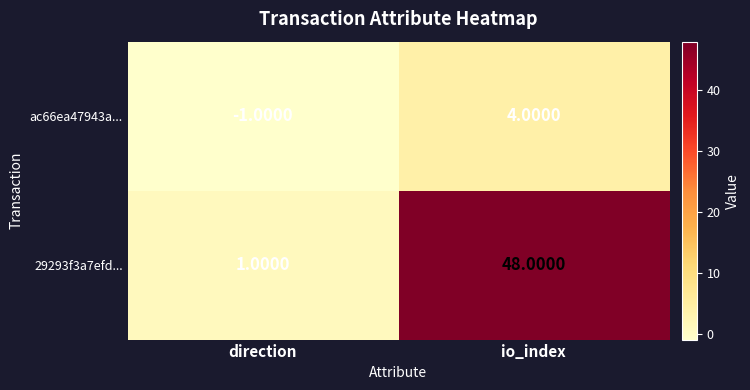

List the series in order of their overall mean, highest first.

29293f3a7efd..., ac66ea47943a...